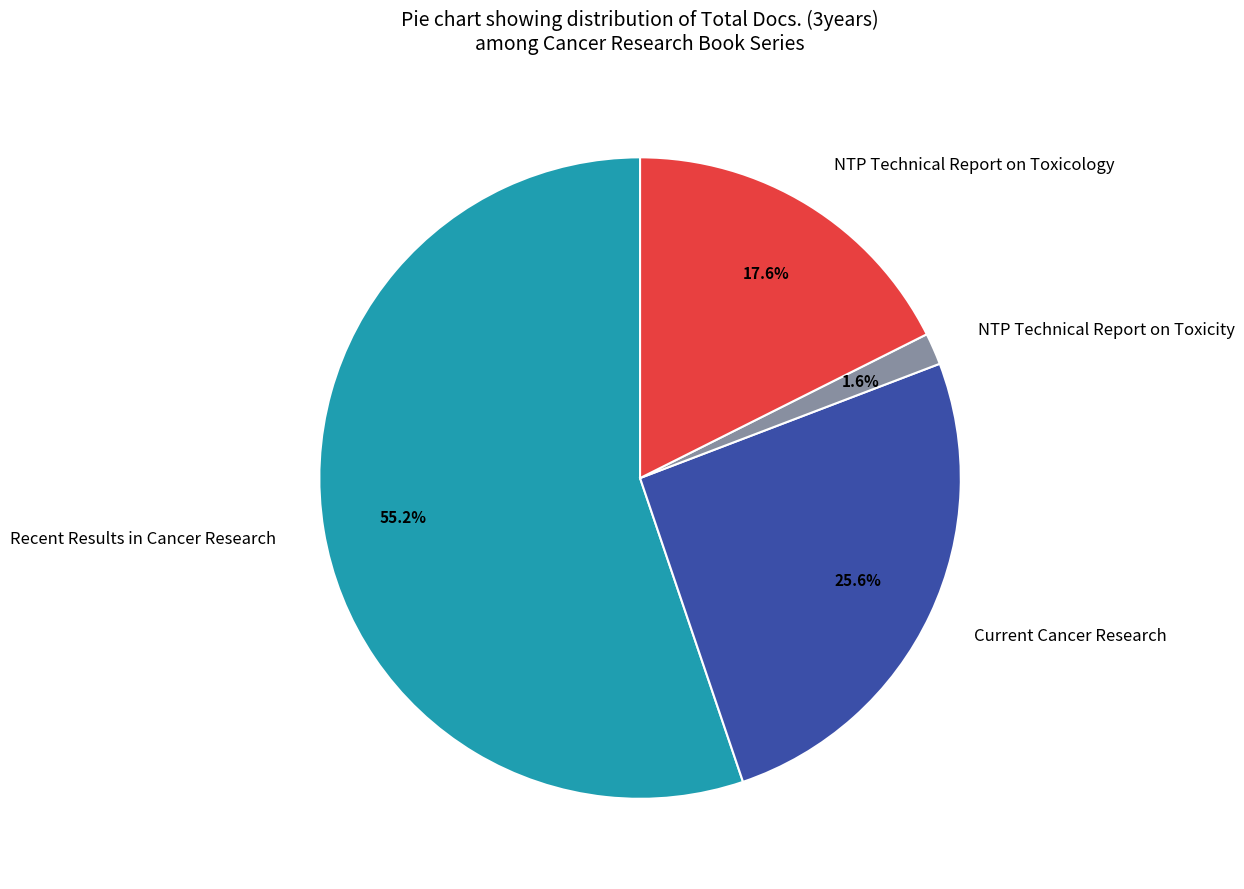

Do NTP Technical Report on Toxicity and Current Cancer Research together represent more than half of the pie?

No